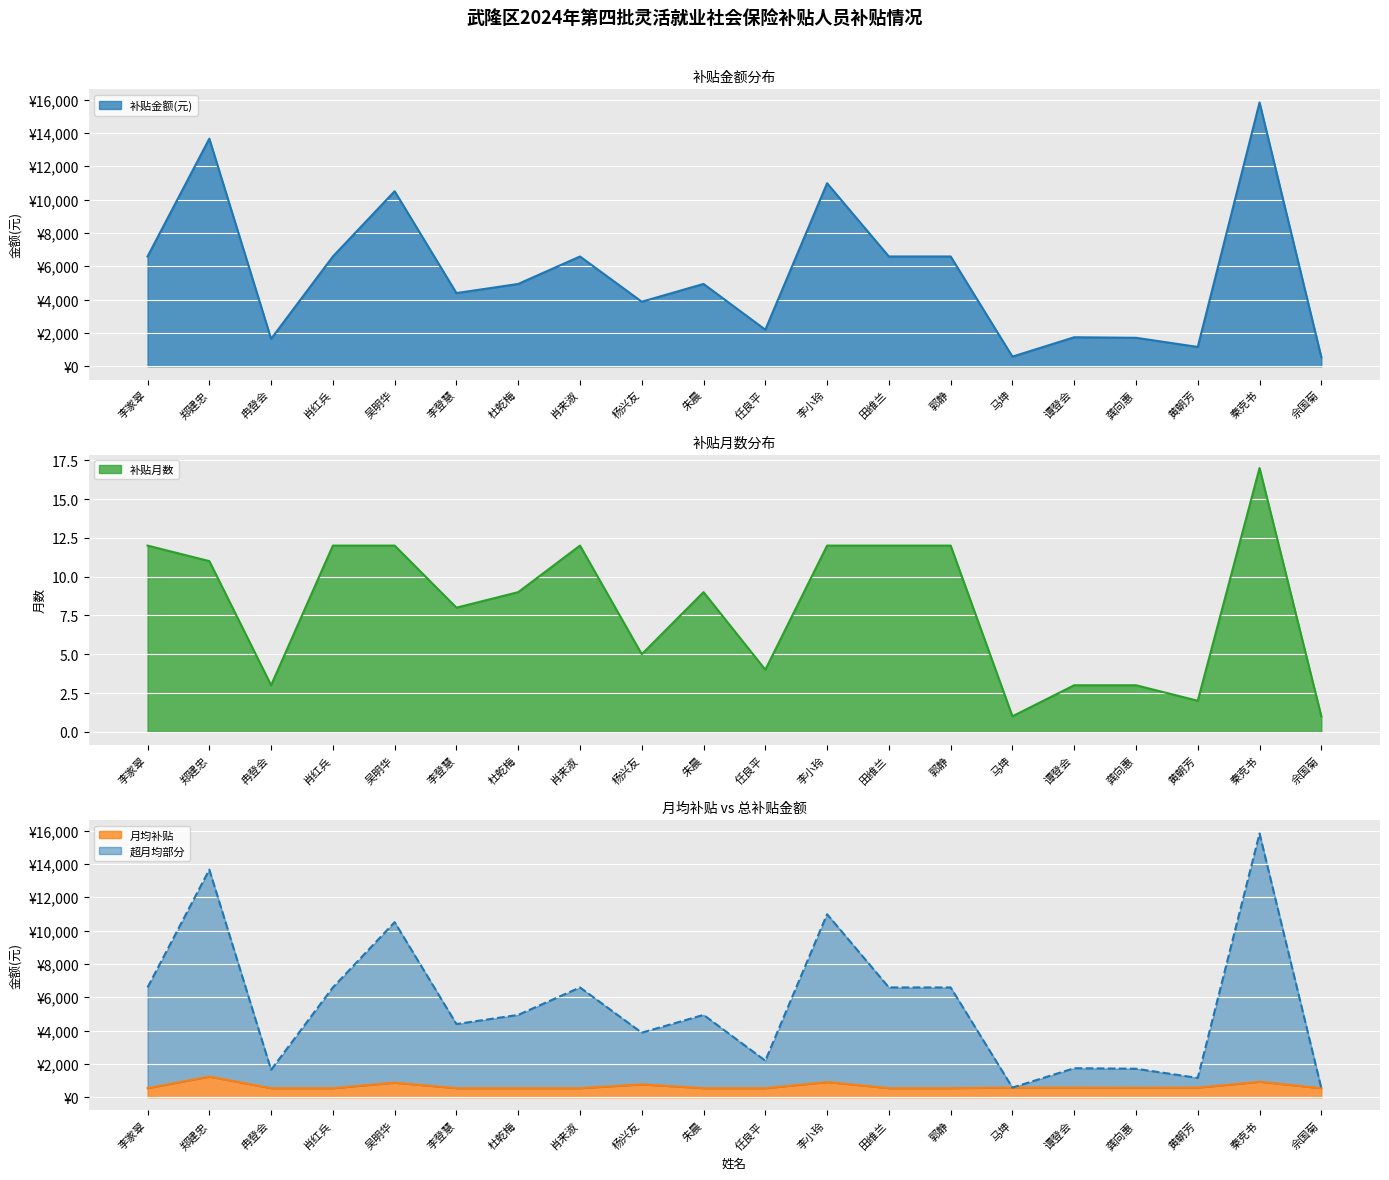

How many values in the 补贴月数 series exceed 9?

9